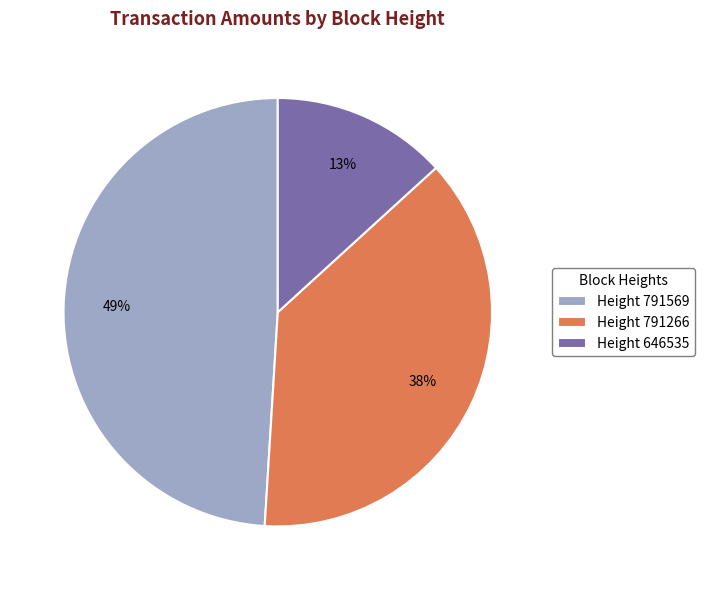

Does Height 646535 represent more than half of the total?

No